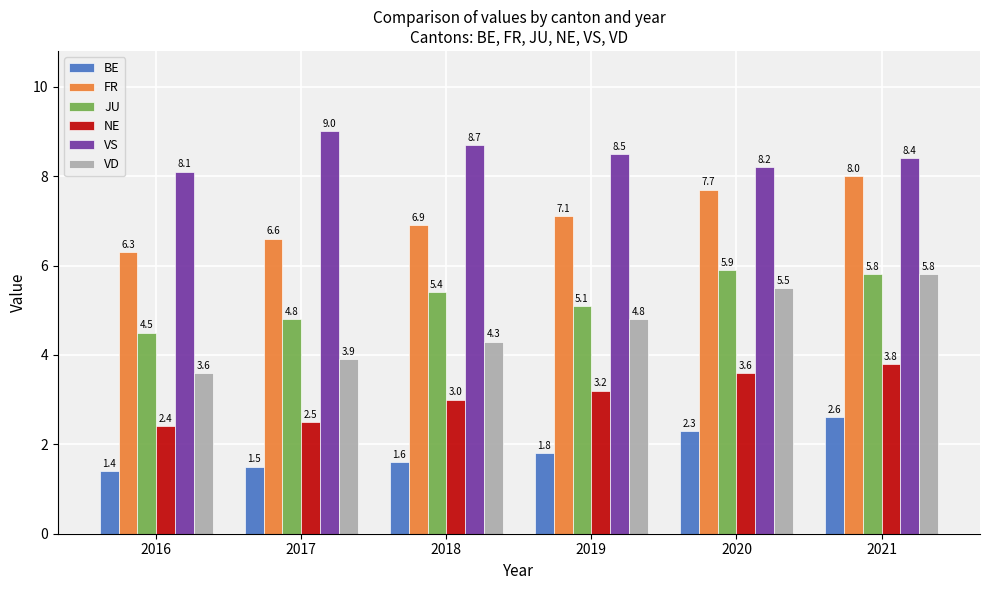

True or false: BE has a value of 2.3 at 2020.

True